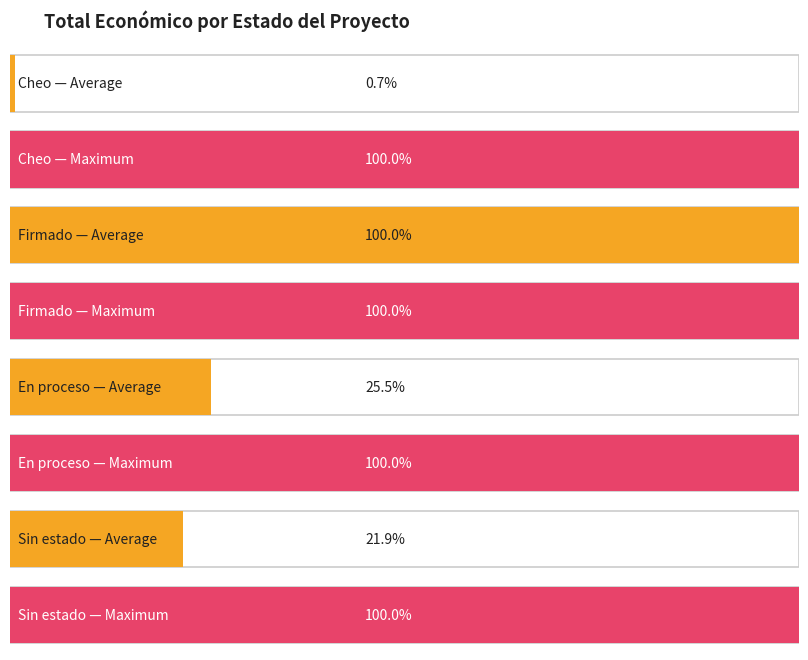

What is the label of the 3rd bar from the left?

En proceso